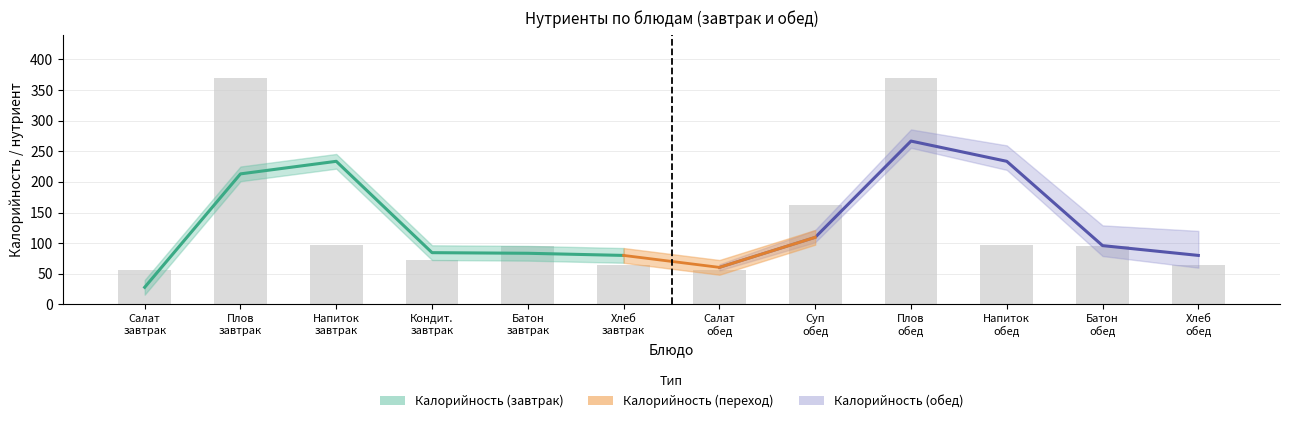

Reading left to right, extract all data points from this chart.

Калорийность: 56	370	97	72	95	65	56	163	370	97	95	65
Белки: 1	18	1	1	3	3	1	8	18	1	3	3
Жиры: 4	18	0	1	1	0	4	6	18	0	1	0